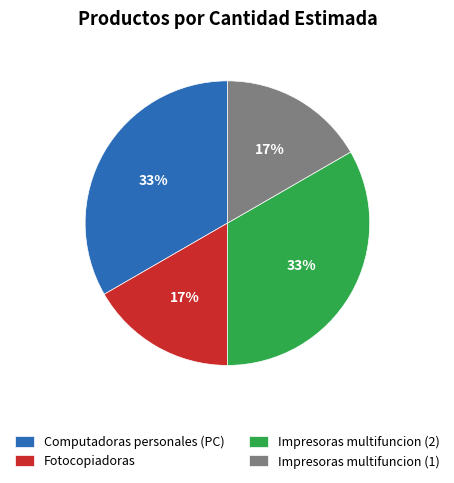

What percentage is the Impresoras multifuncion (1) slice, to the nearest percent?

17%